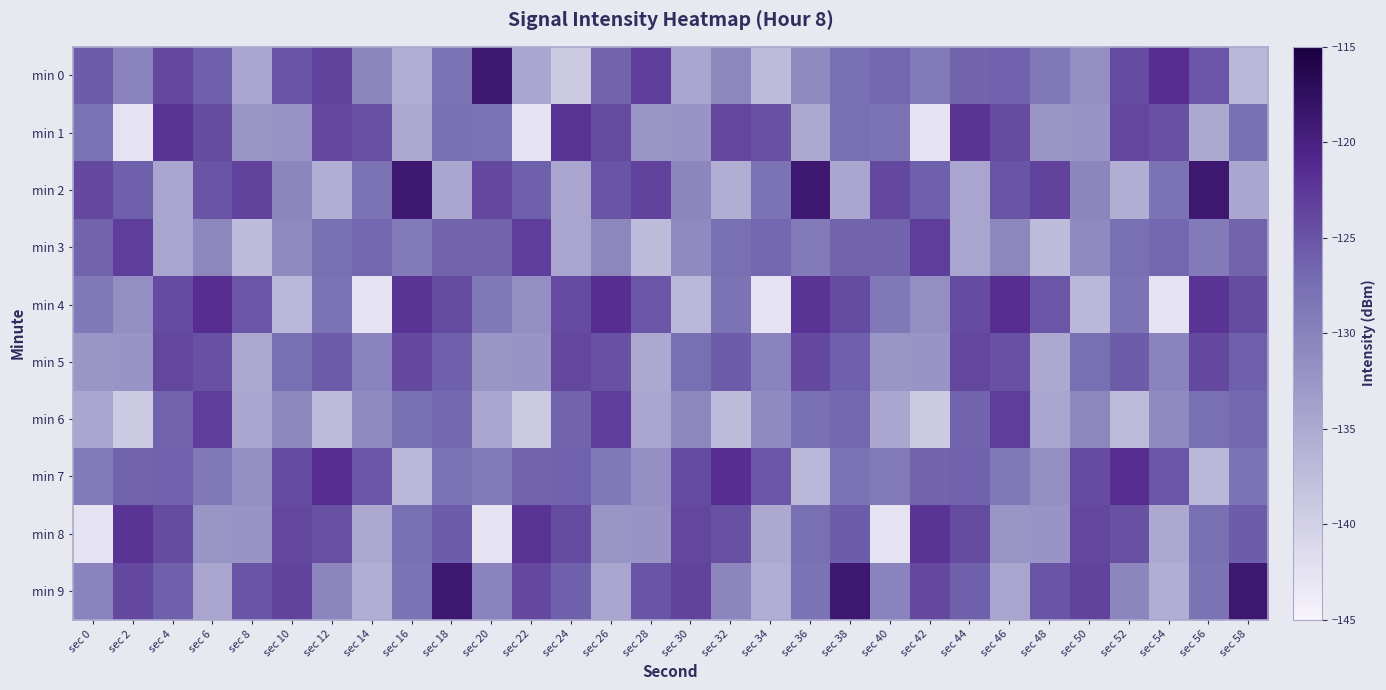

How many series are shown in this chart?

10